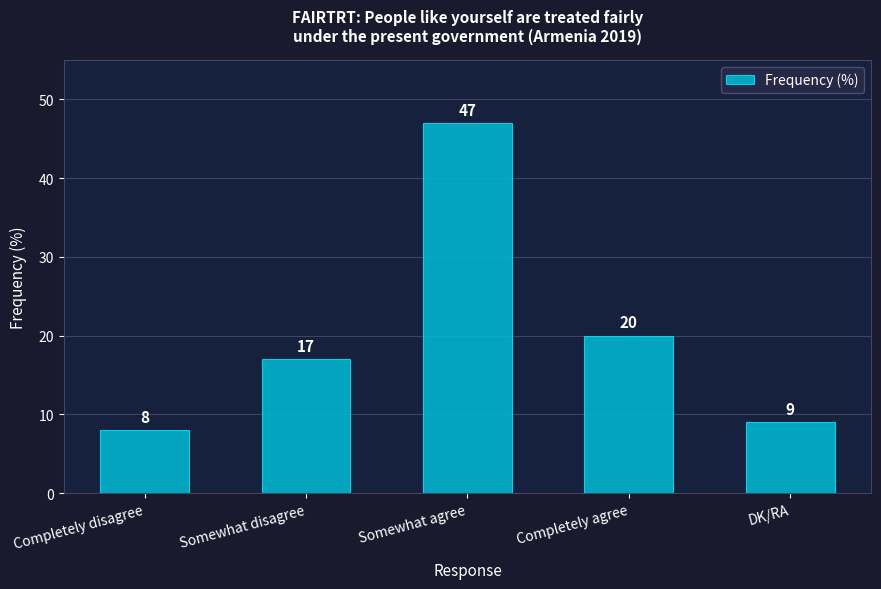

What is the change in value from Somewhat disagree to Somewhat agree?

+30